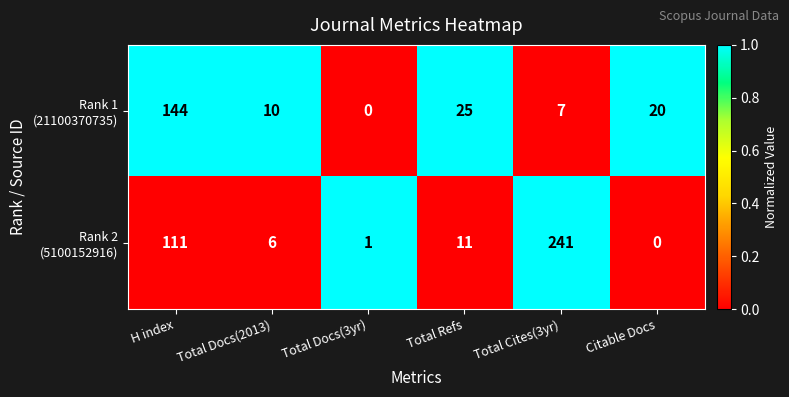

What is the difference between the highest and lowest values at Citable Docs?

20